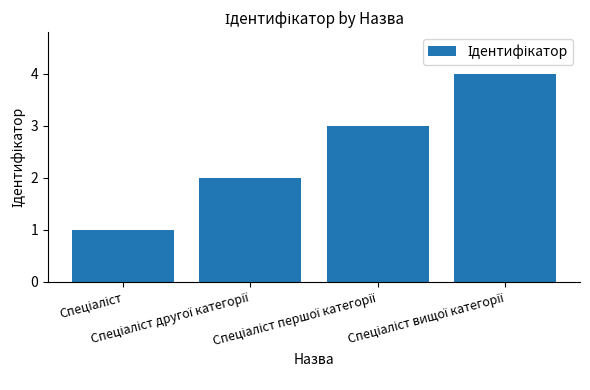

Reading left to right, list all the values displayed in this chart.

1	2	3	4